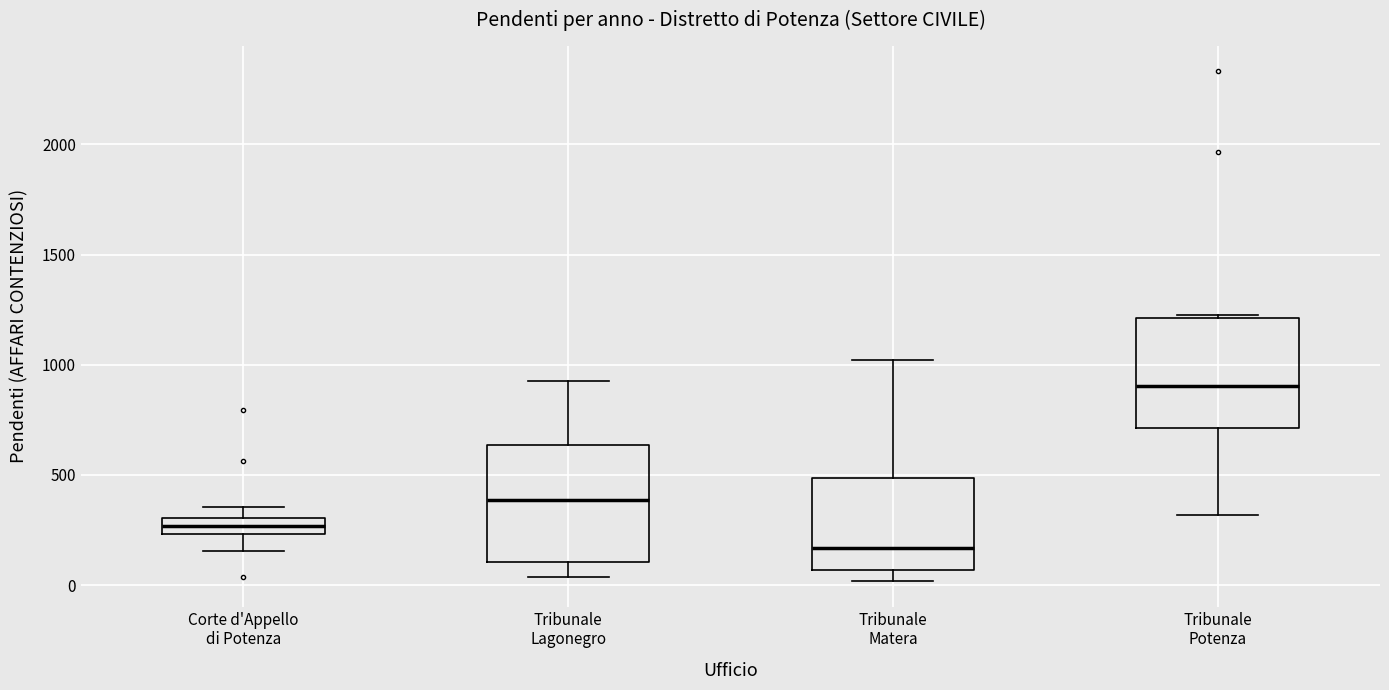

Which box's median line is the lowest?

Tribunale Matera